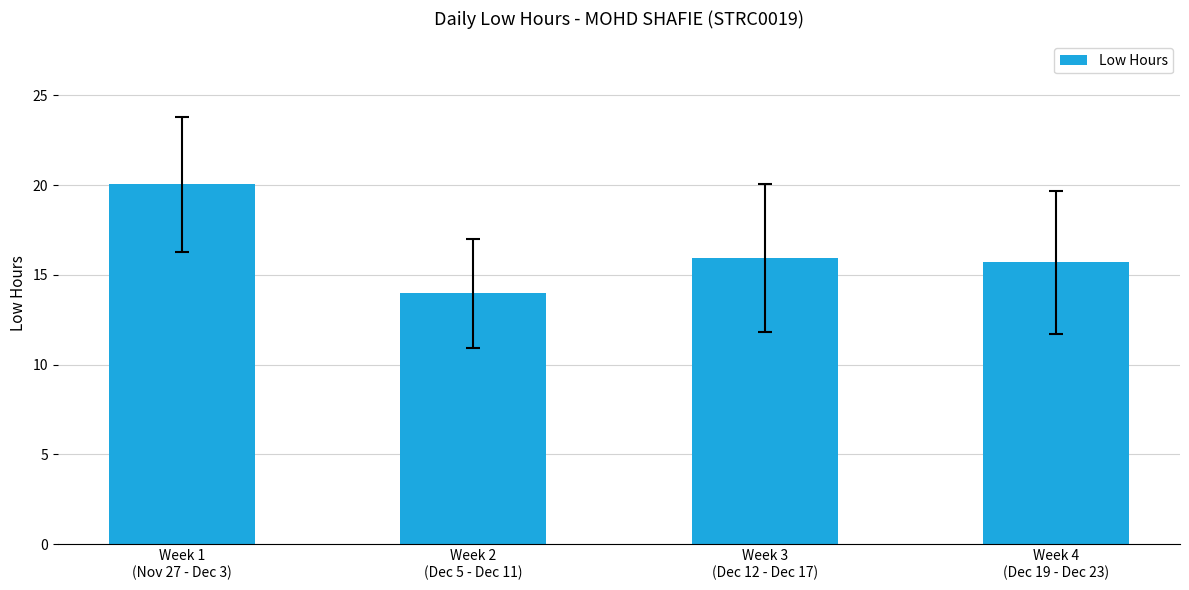

What is the change in value from Week 1
(Nov 27 - Dec 3) to Week 3
(Dec 12 - Dec 17)?

-4.1